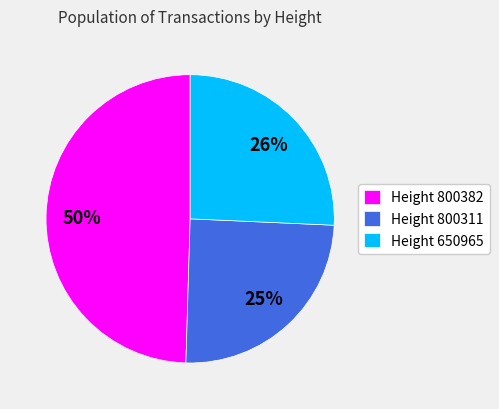

Is there any slice that represents more than half of the pie?

No